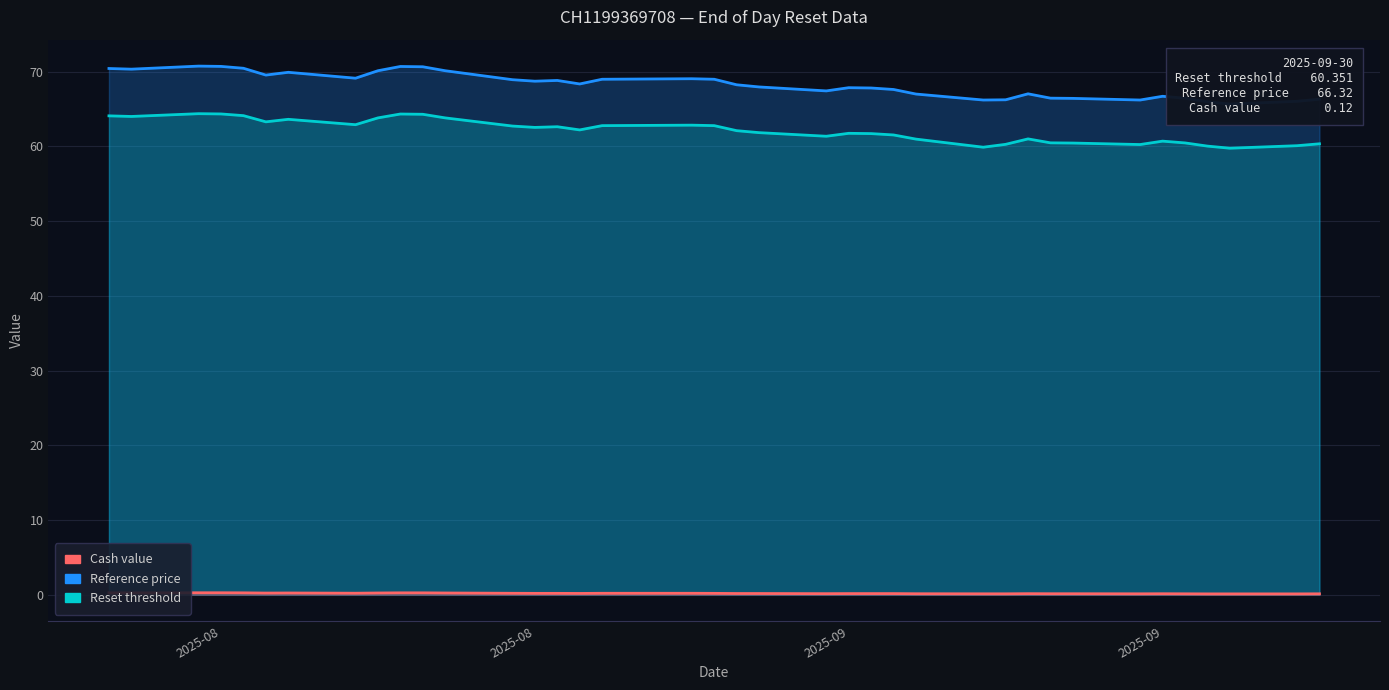

At how many categories does at least one series exceed 49?

38